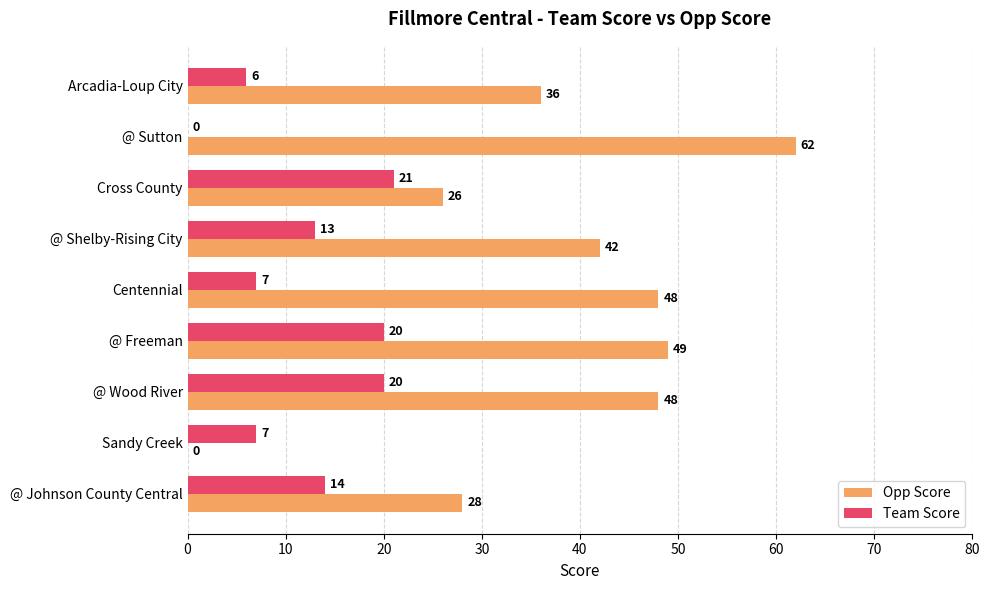

What is the maximum value shown in the chart?

62